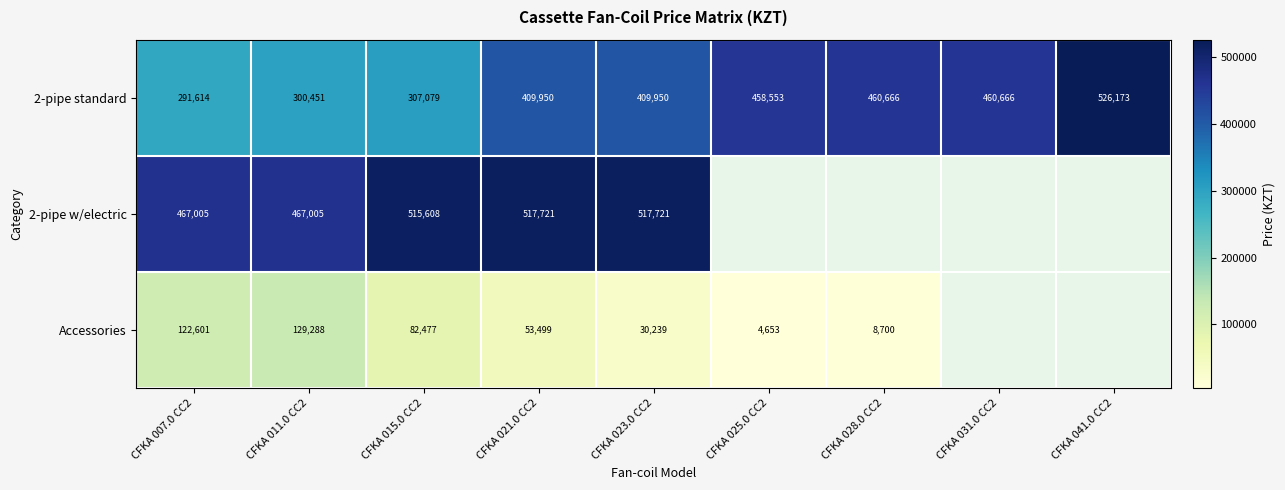

Which has a higher value, CFKA 011.0 CC2 or CFKA 031.0 CC2?

CFKA 031.0 CC2